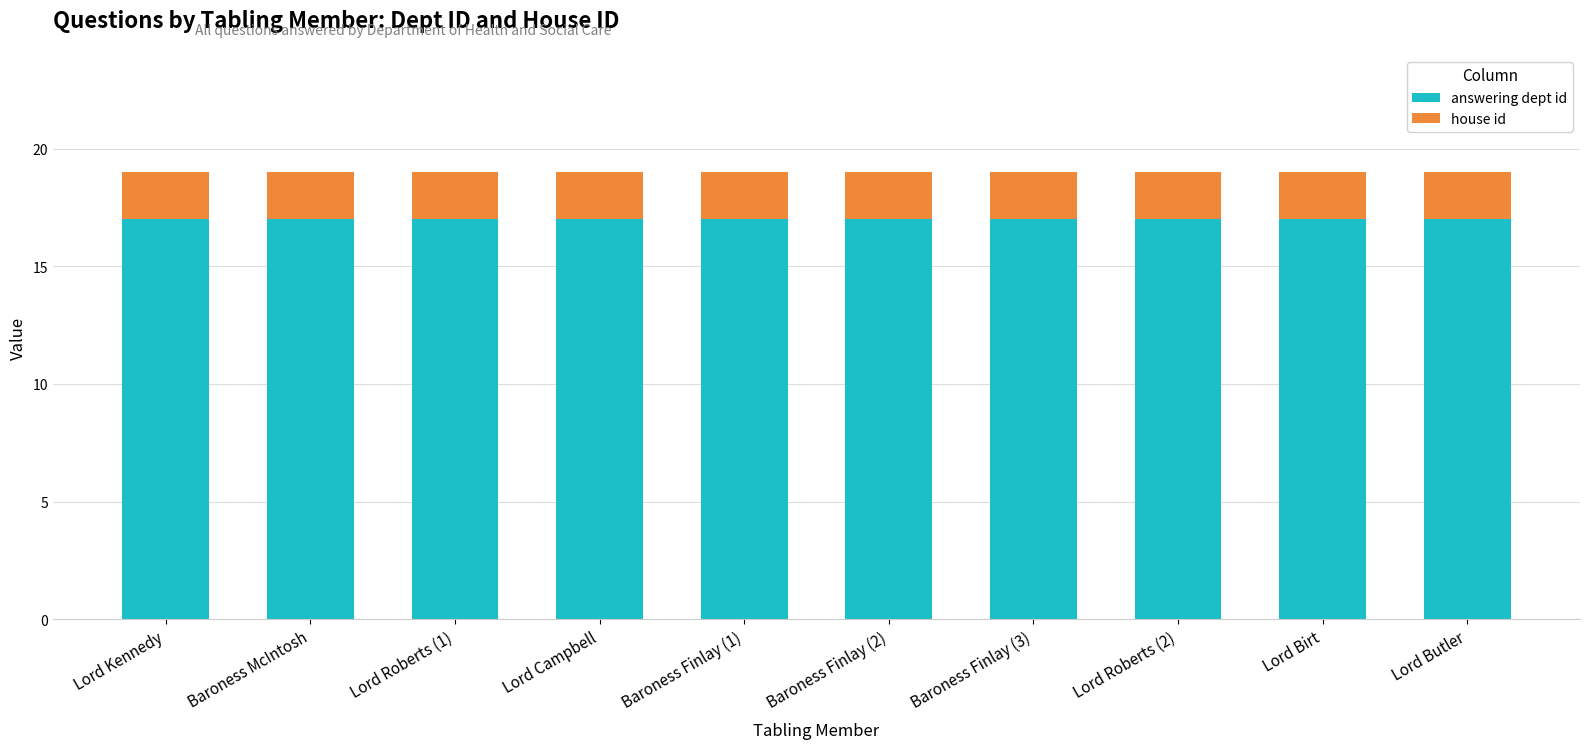

How many bars are there in total?

10